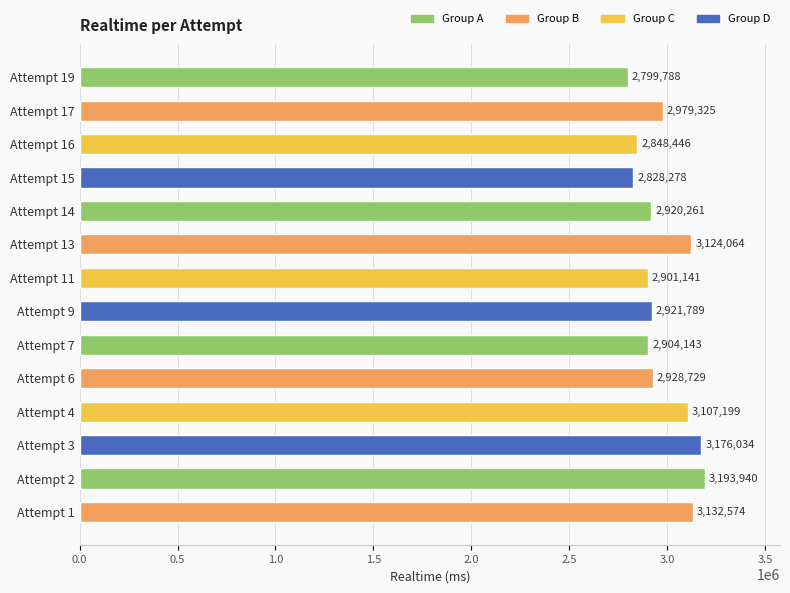

List the labels in order of value, smallest first.

Attempt 19, Attempt 15, Attempt 16, Attempt 11, Attempt 7, Attempt 14, Attempt 9, Attempt 6, Attempt 17, Attempt 4, Attempt 13, Attempt 1, Attempt 3, Attempt 2